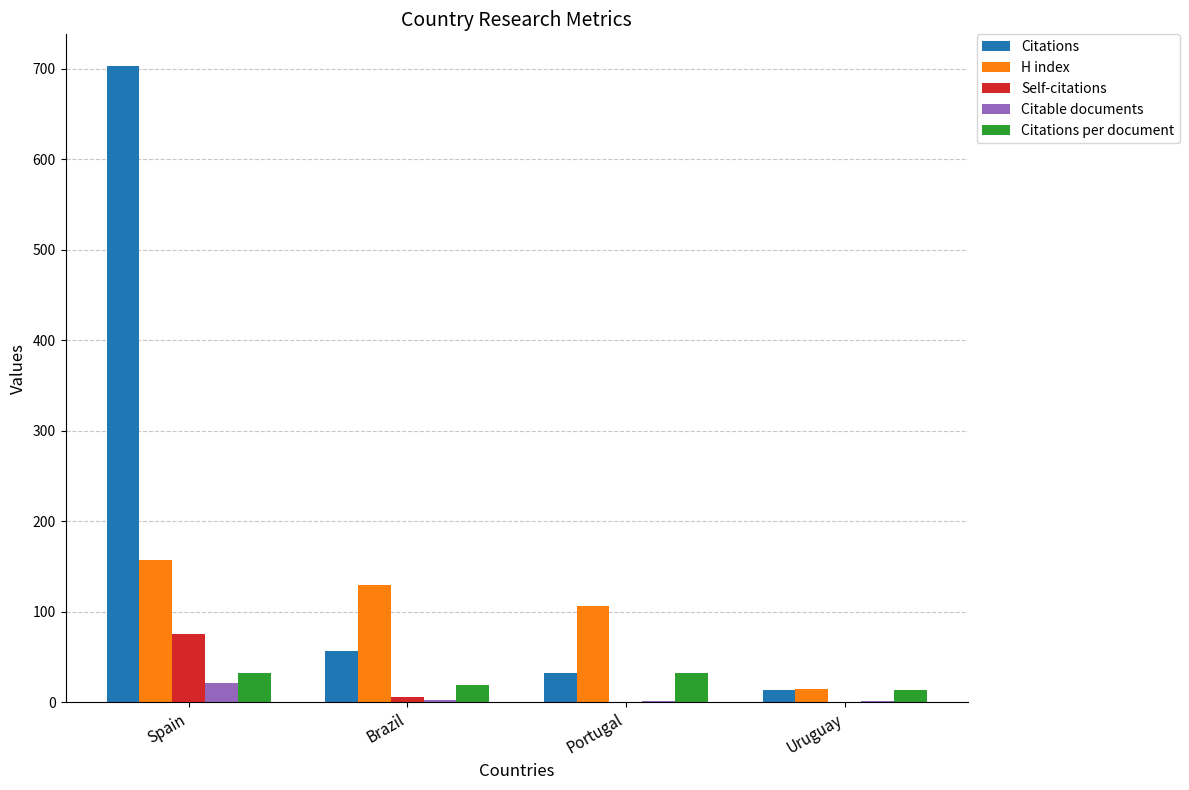

How many categories are shown in the chart?

4